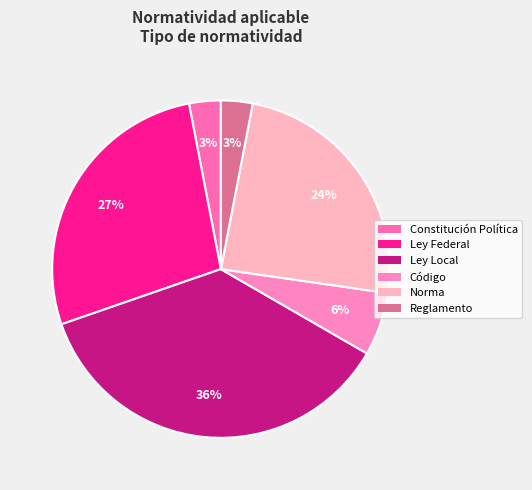

Count the number of slices in the pie.

6